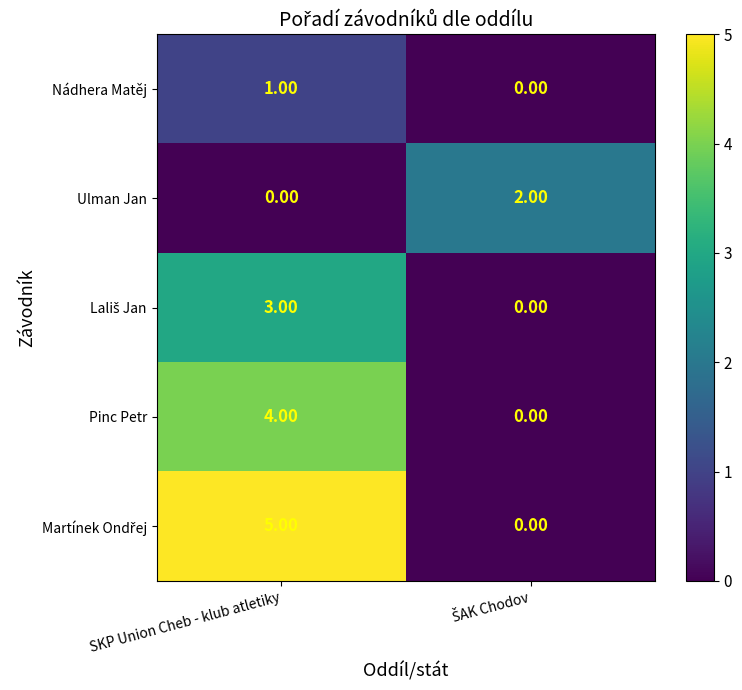

What is the total value across all series at SKP Union Cheb - klub atletiky?

13